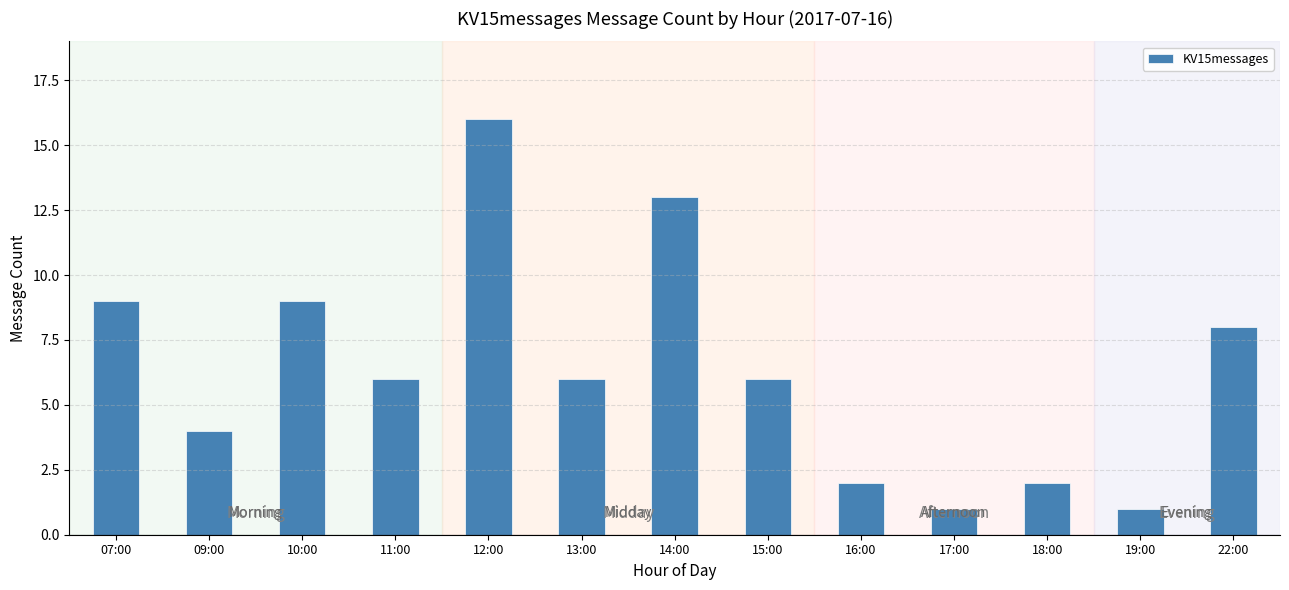

What is the ratio of the value at 19:00 to the value at 16:00?

0.5